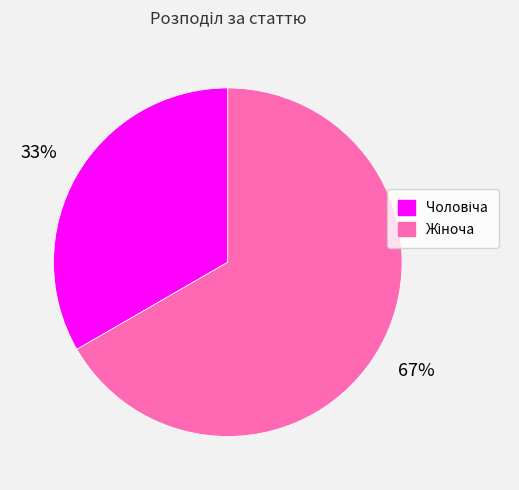

To the nearest percent, what is the average slice percentage?

50%